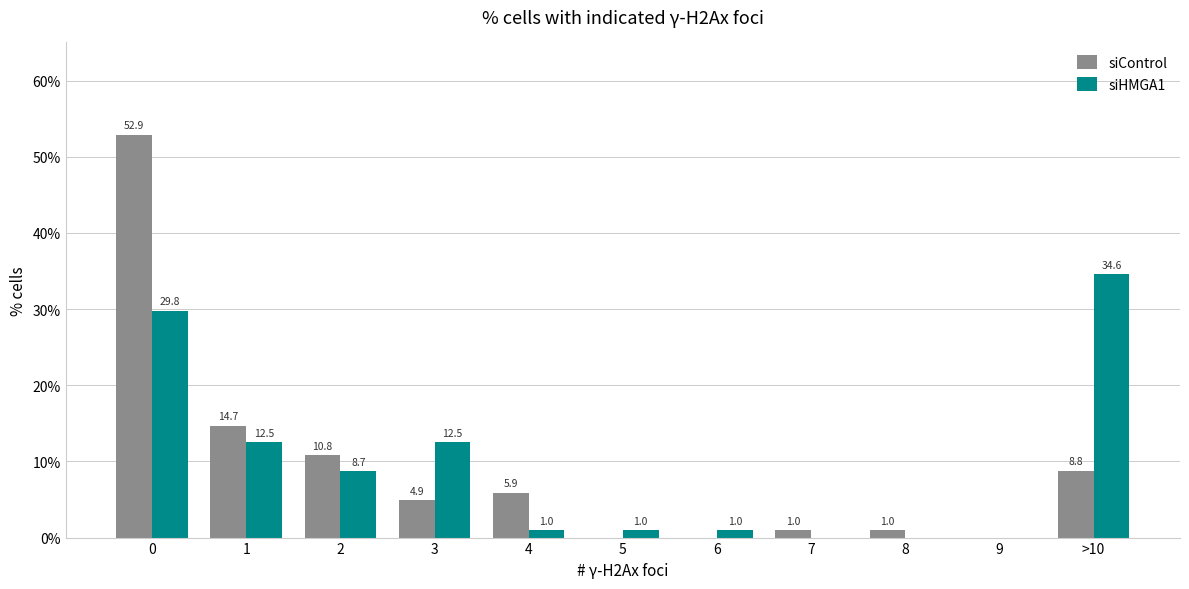

What are all the series names shown in the legend?

siControl, siHMGA1